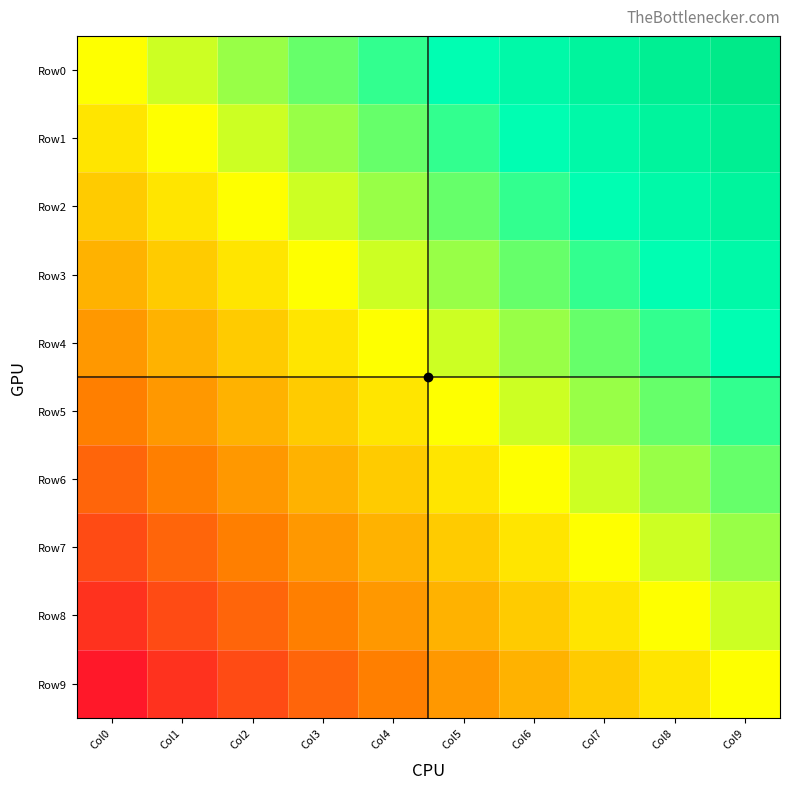

Which series has the widest spread of values?

Row0